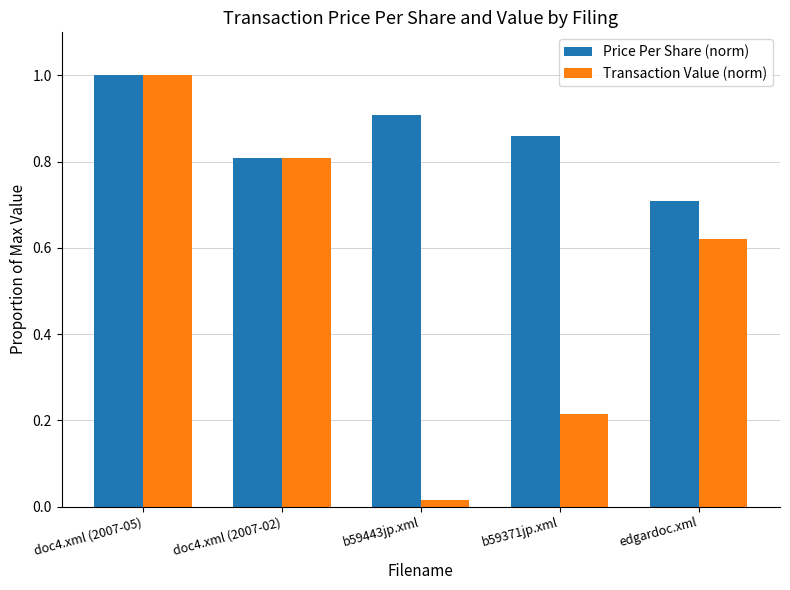

Is it true that Transaction Value (norm) equals 1.0 at doc4.xml (2007-05)?

True